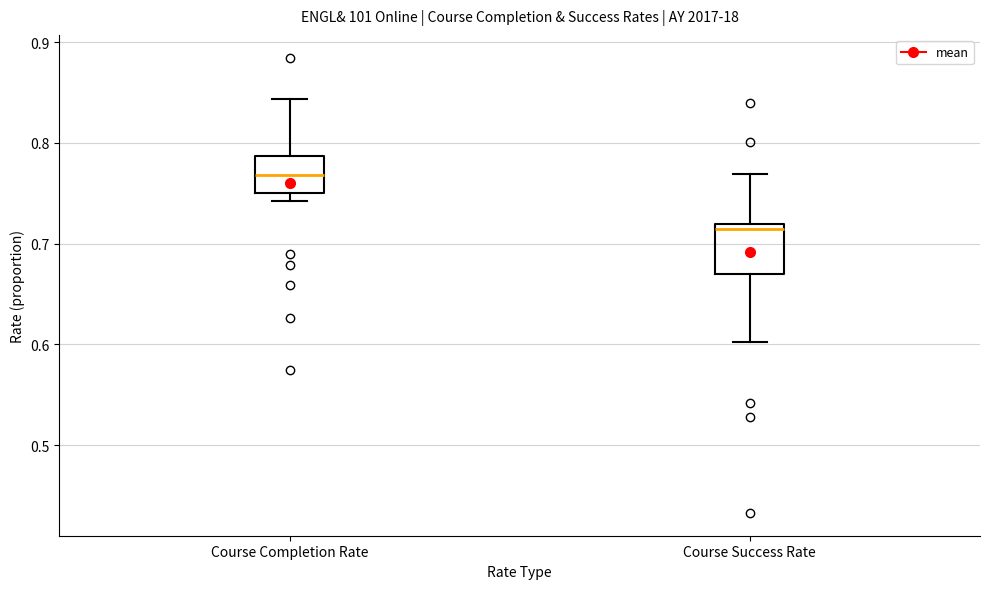

Where does the median line of the box for Course Completion Rate sit on the y-axis? The values are not printed on the chart, so give them approximately, as read against the axis.

0.77